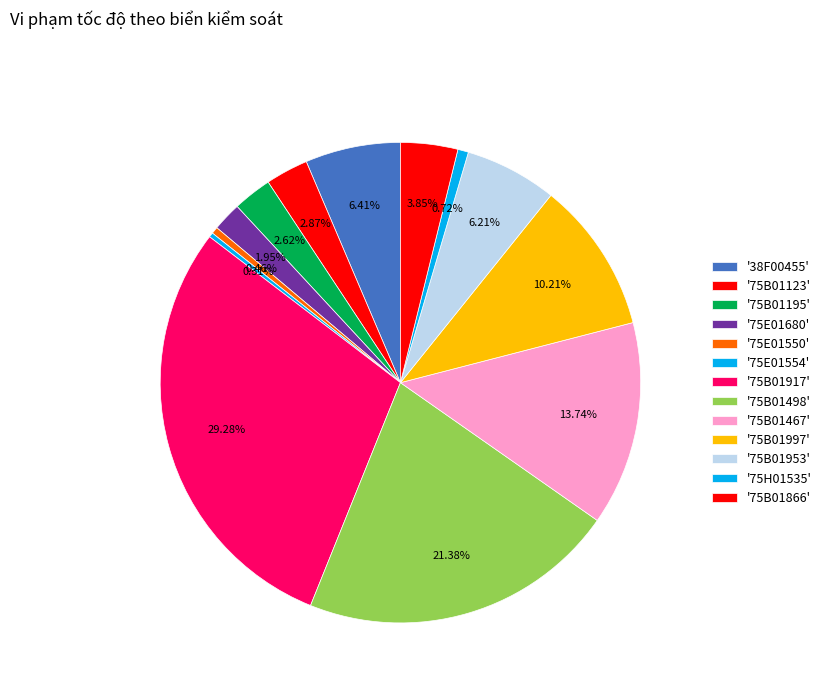

How many segments does this pie chart have?

13